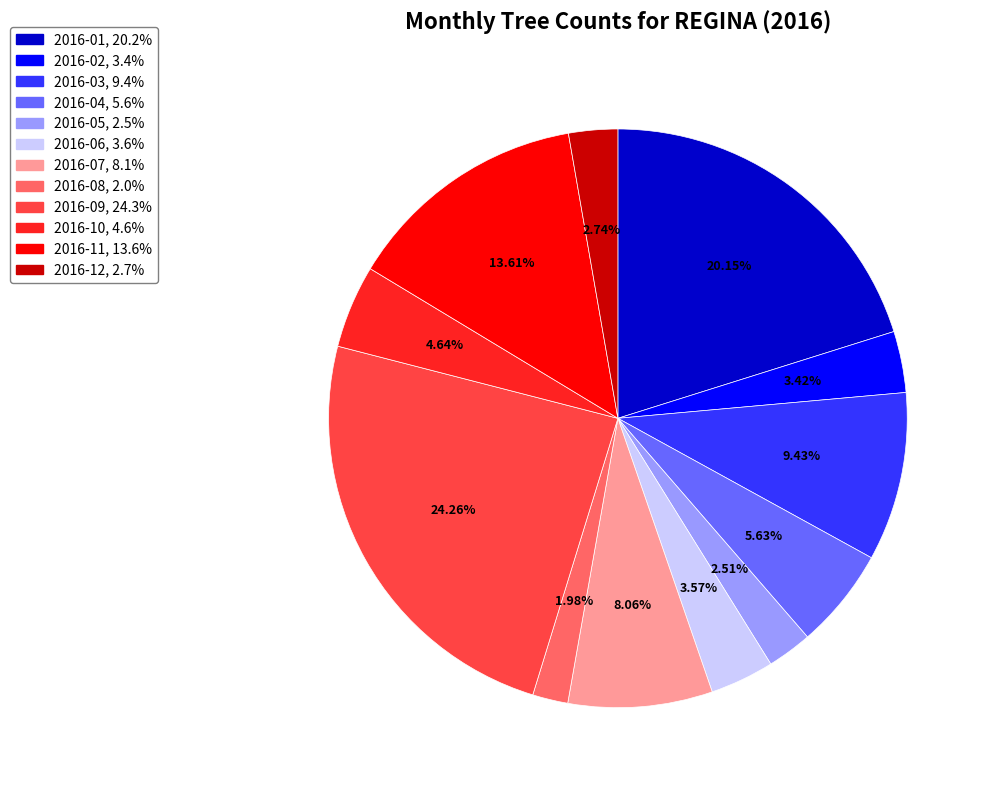

How much of the chart is everything except 2016-02?

96.6%